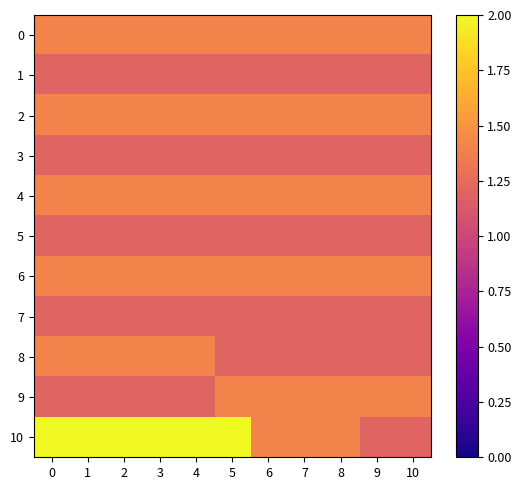

What is the greatest value displayed?

2.0